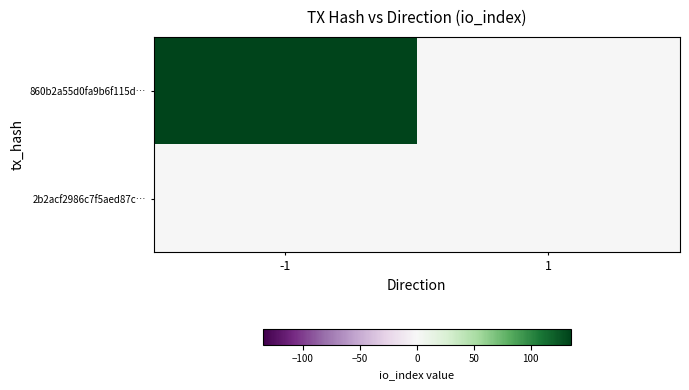

Reading left to right, what are all the values shown in this chart?

860b2a55d0fa9b6f115d…: -1=135	1=0
2b2acf2986c7f5aed87c…: -1=0	1=1